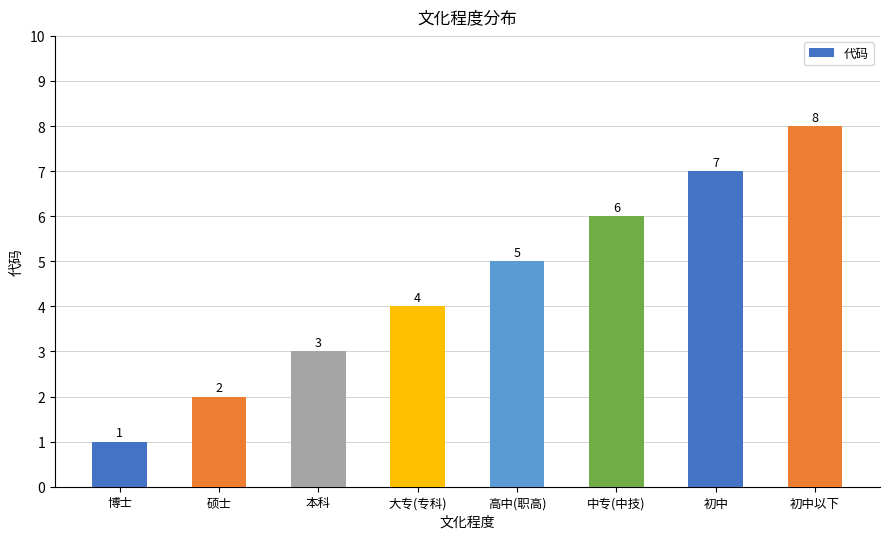

How many distinct data groups are displayed?

1